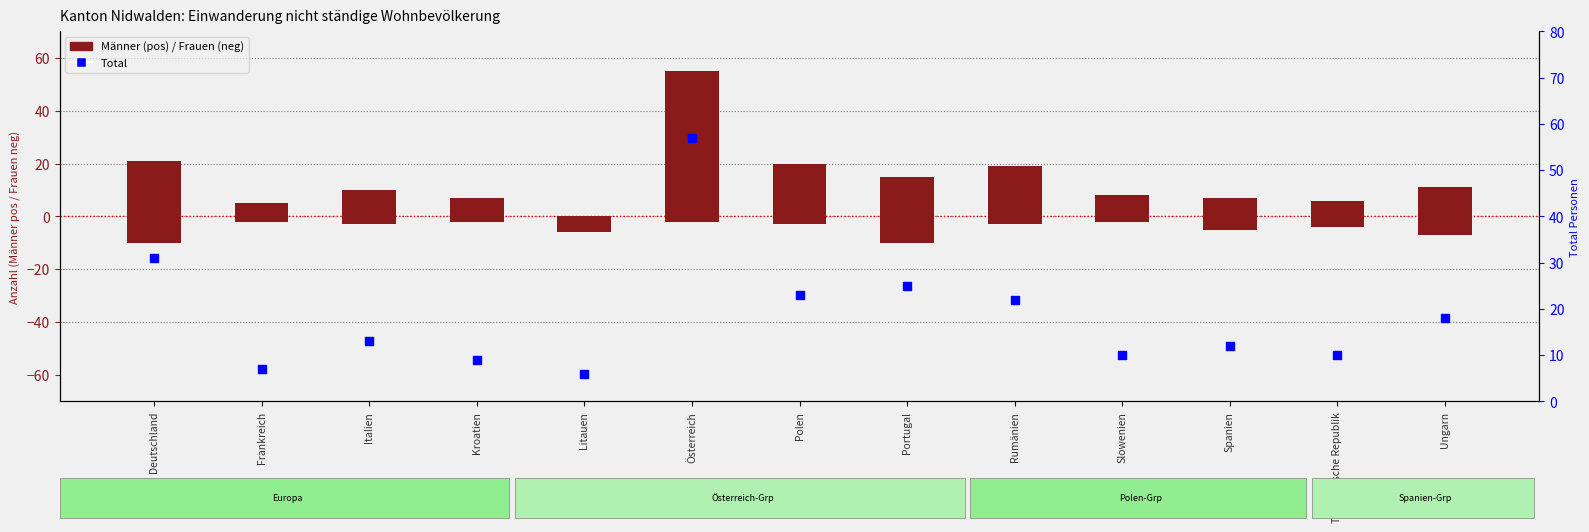

Which series has the largest total across all categories?

Total